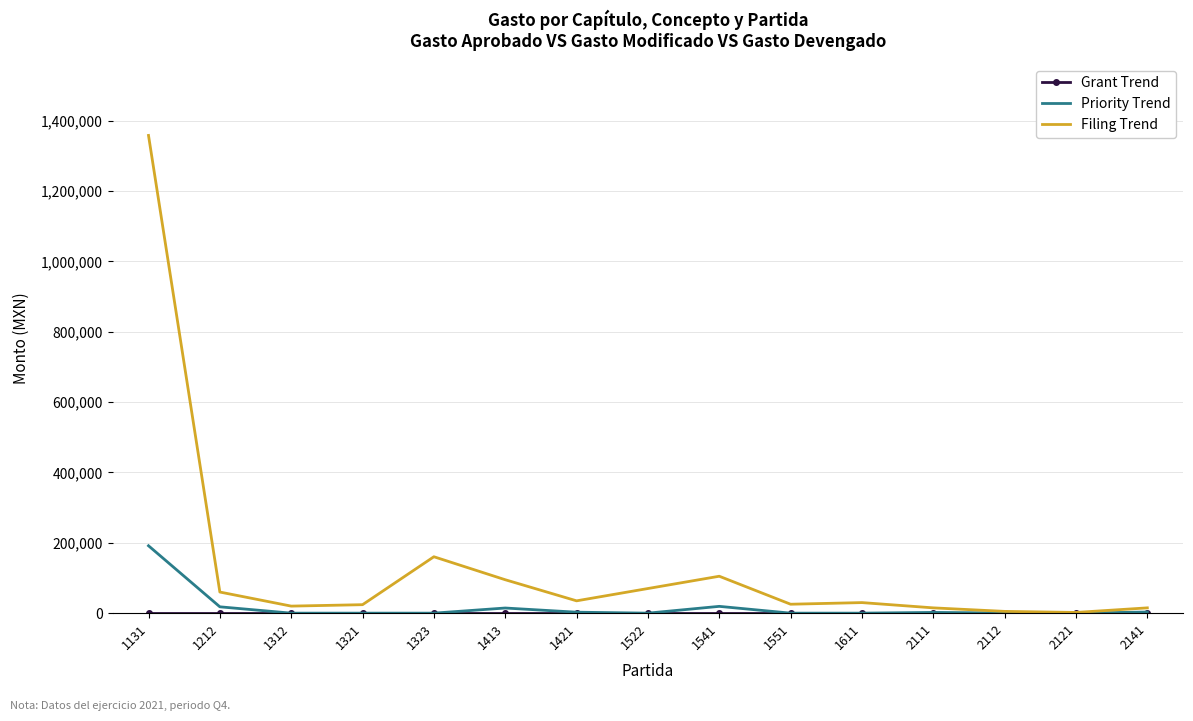

Which series has the widest spread of values?

Filing Trend